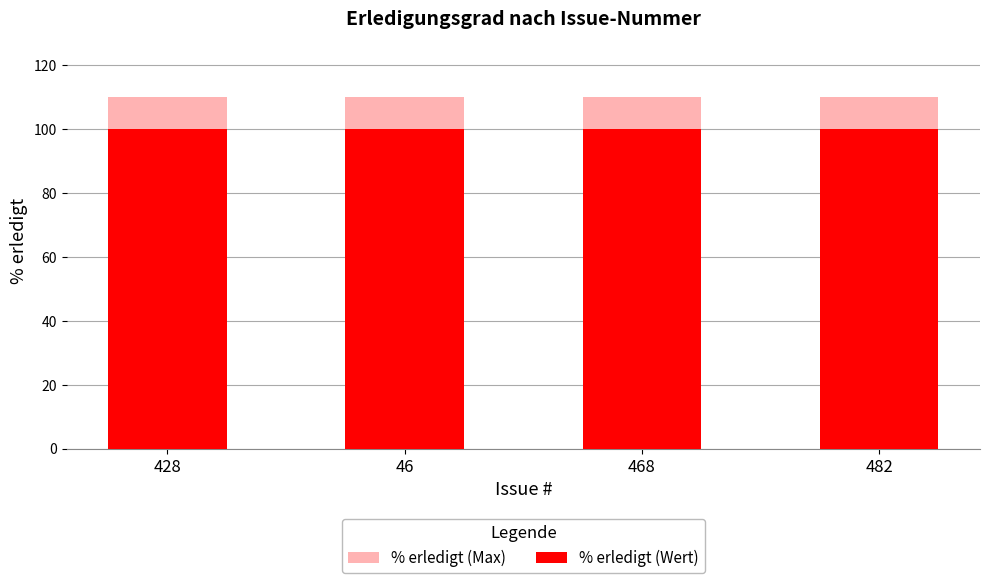

At 482, list the series in order from smallest to largest.

% erledigt (Wert), % erledigt (Max)